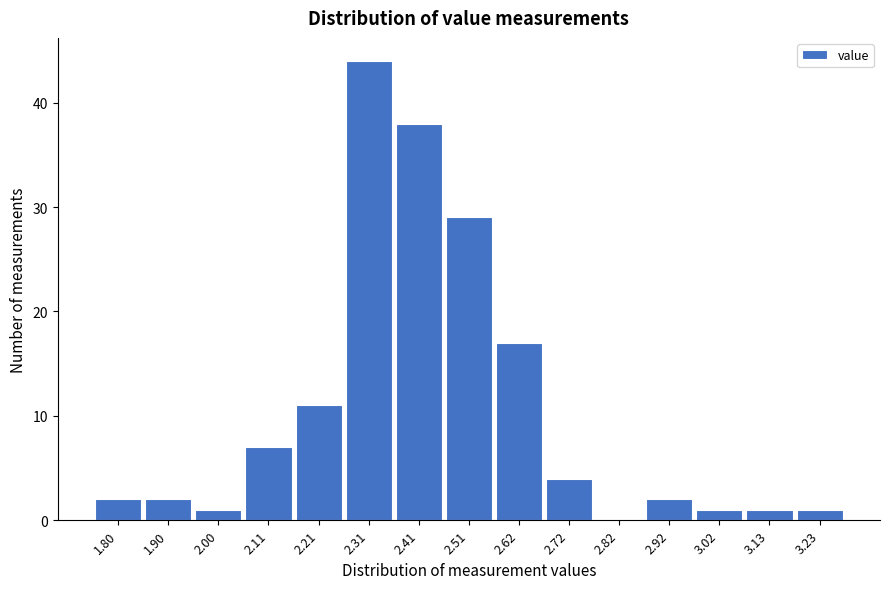

Reading right to left, extract all data points from this chart.

3.23=1	3.13=1	3.02=1	2.92=2	2.82=0	2.72=4	2.62=17	2.51=29	2.41=38	2.31=44	2.21=11	2.11=7	2.00=1	1.90=2	1.80=2